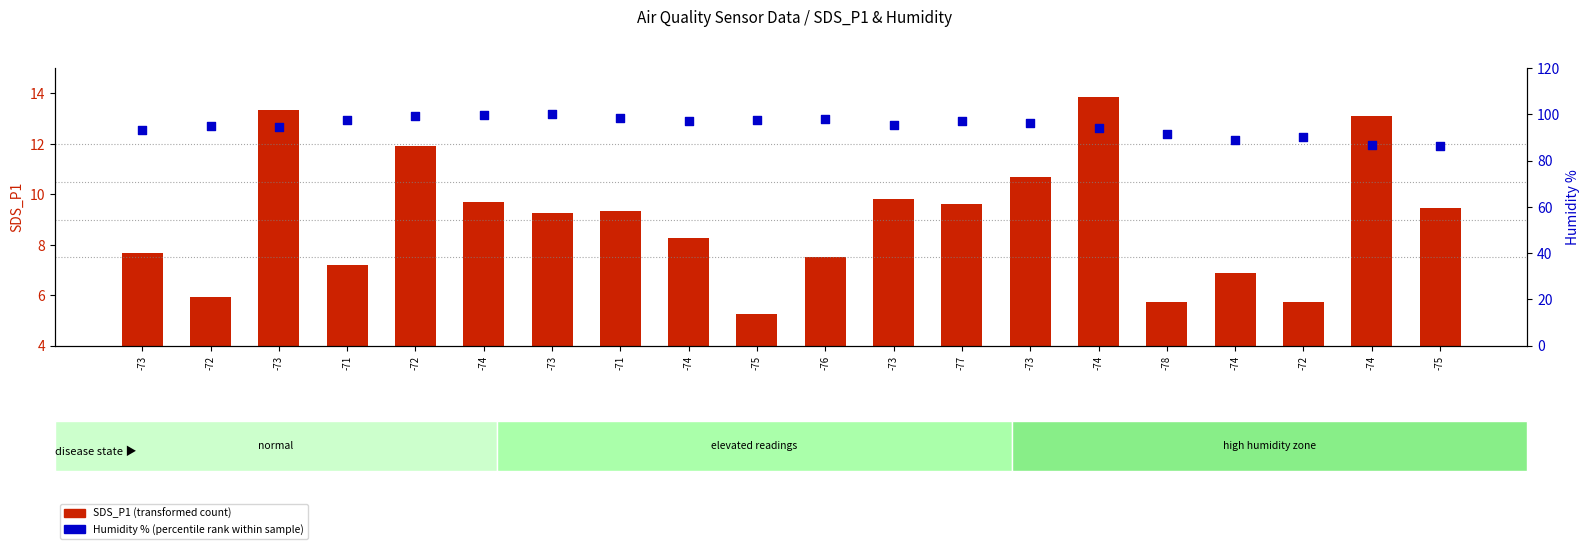

Which series contains the lowest Y value?

SDS_P1 (transformed count)